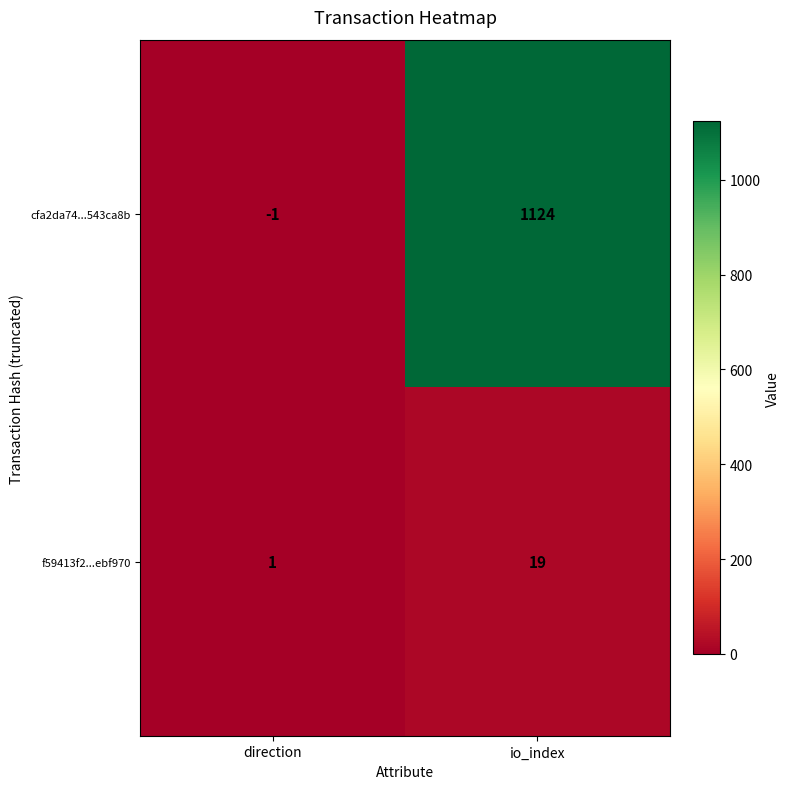

At direction, list the series in order from smallest to largest.

cfa2da74...543ca8b, f59413f2...ebf970